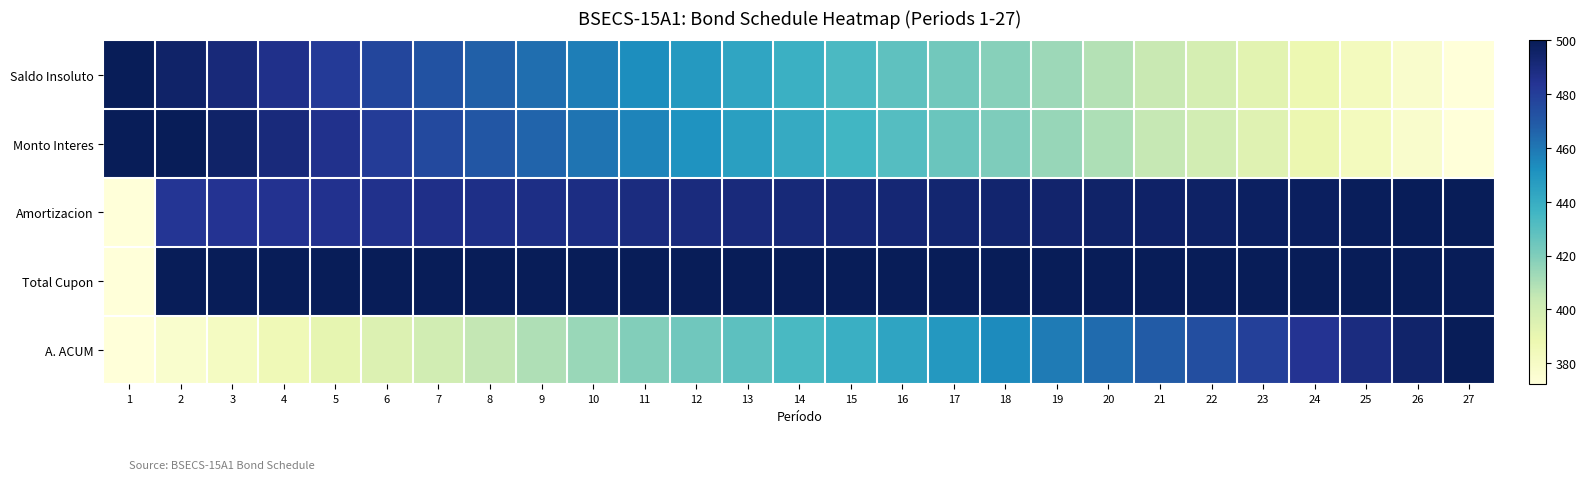

Which has a higher value, 17 or 20?

17